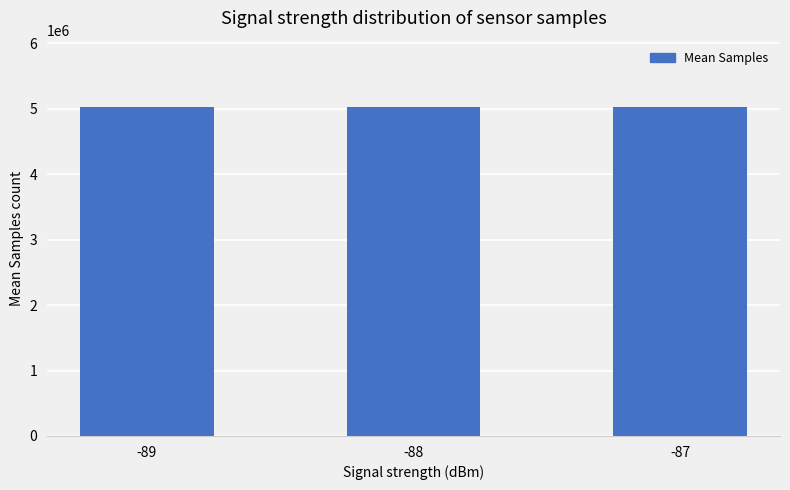

Count the number of data series in this chart.

1